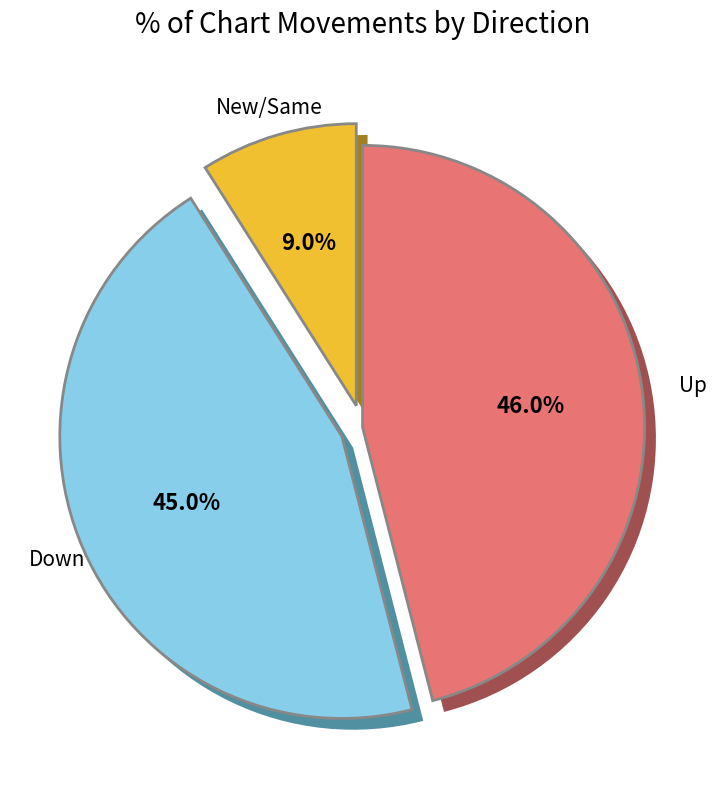

What percentage is the down slice, to the nearest percent?

45%